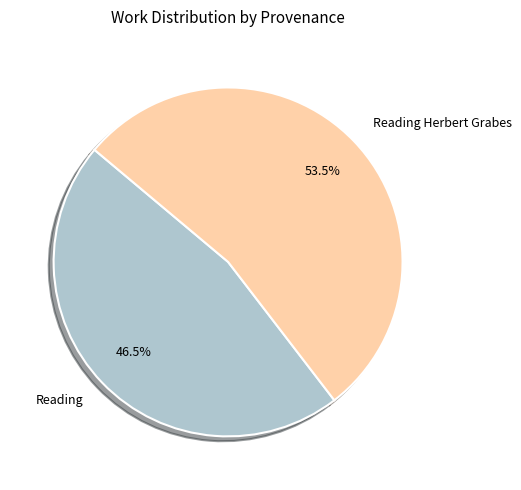

What percentage do Reading Herbert Grabes and Reading together represent?

100.0%